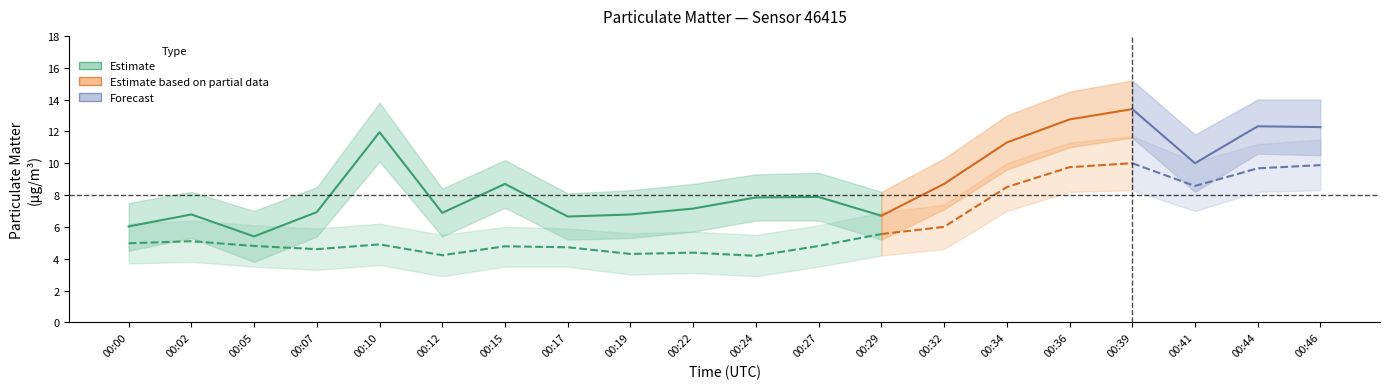

True or false: P1 has more than 0 points higher than both neighbors.

True